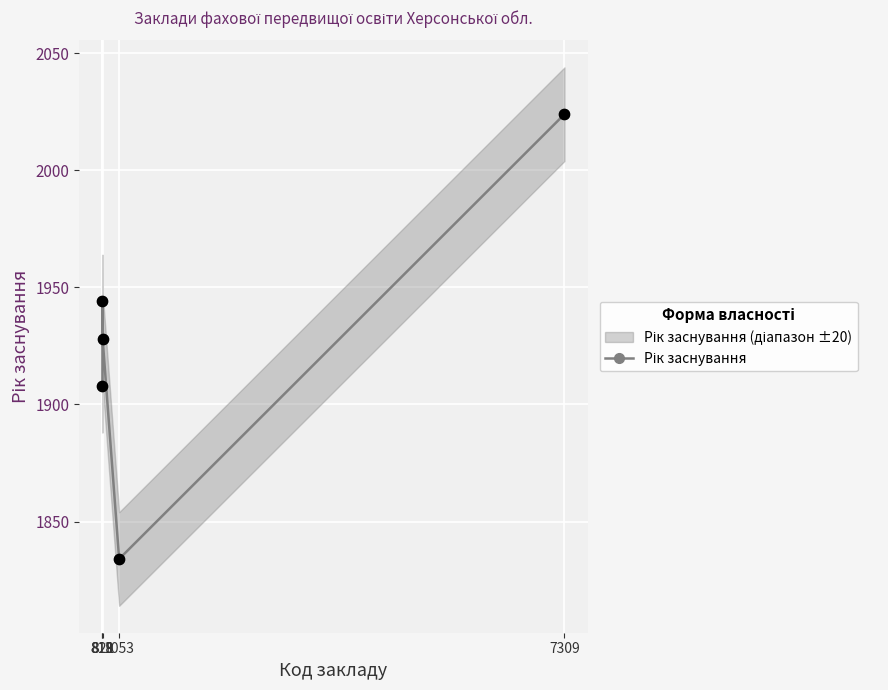

What is the change in value from 818 to 1053?

-74